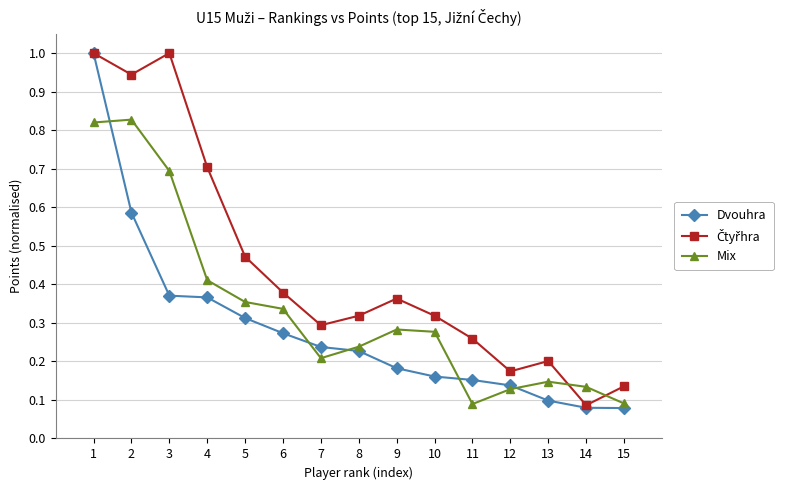

What is the total value across all series at 6?

1.0